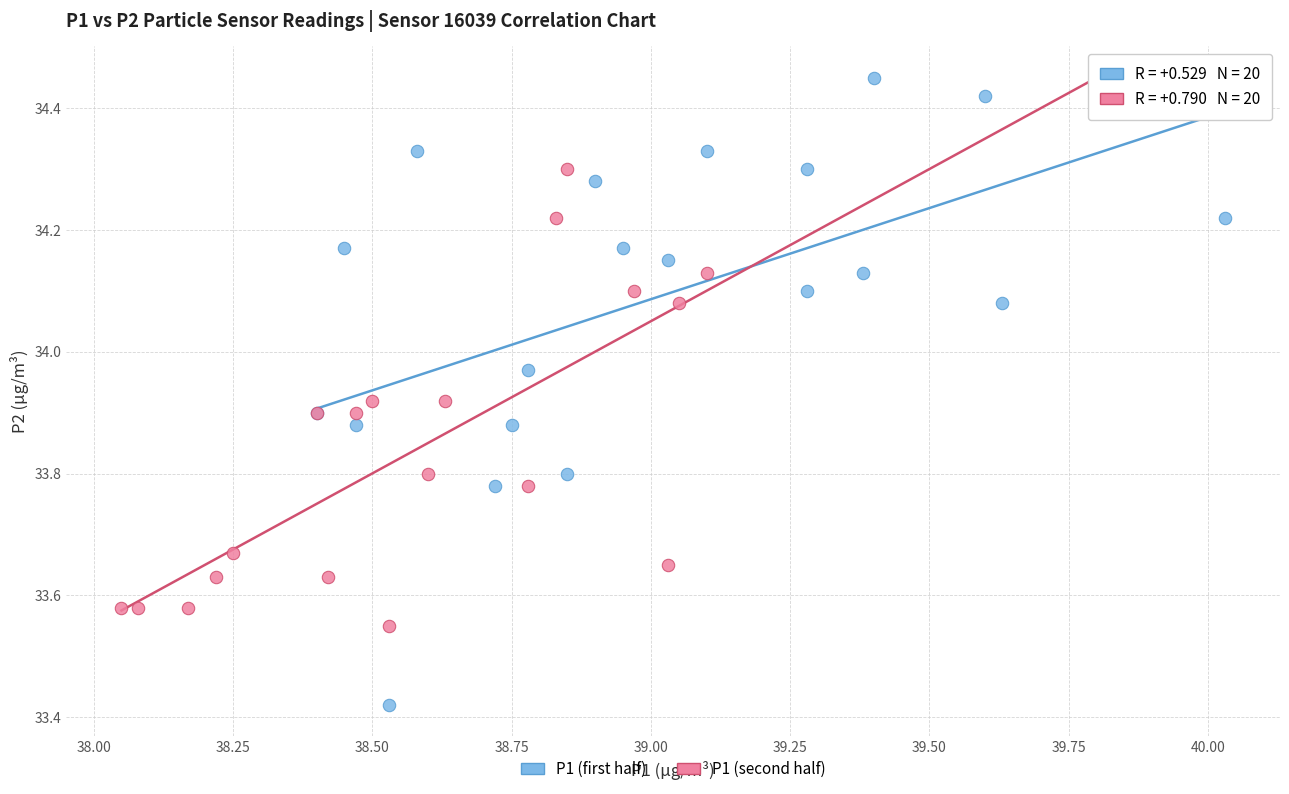

Which series contains the lowest Y value?

P1 (first half)